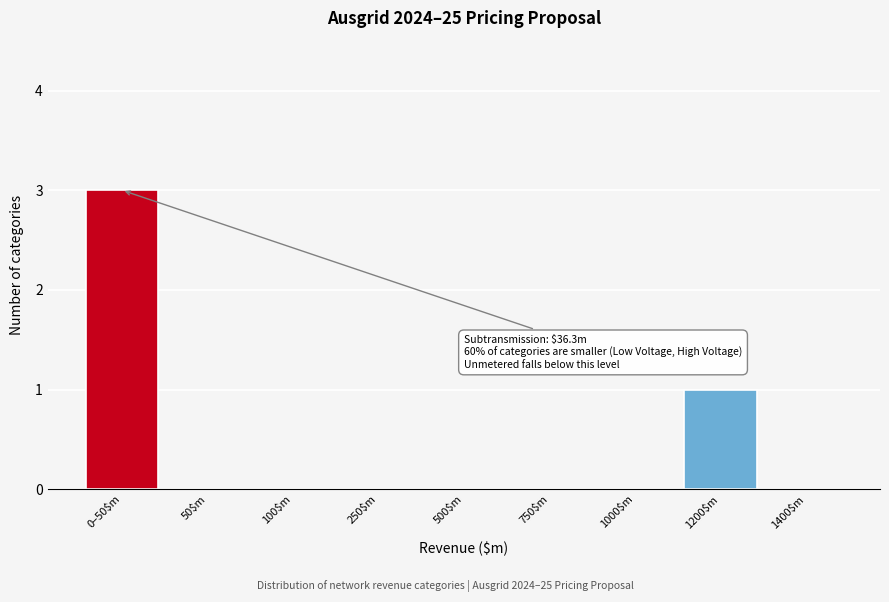

Which label corresponds to the largest value in the chart?

0–50$m